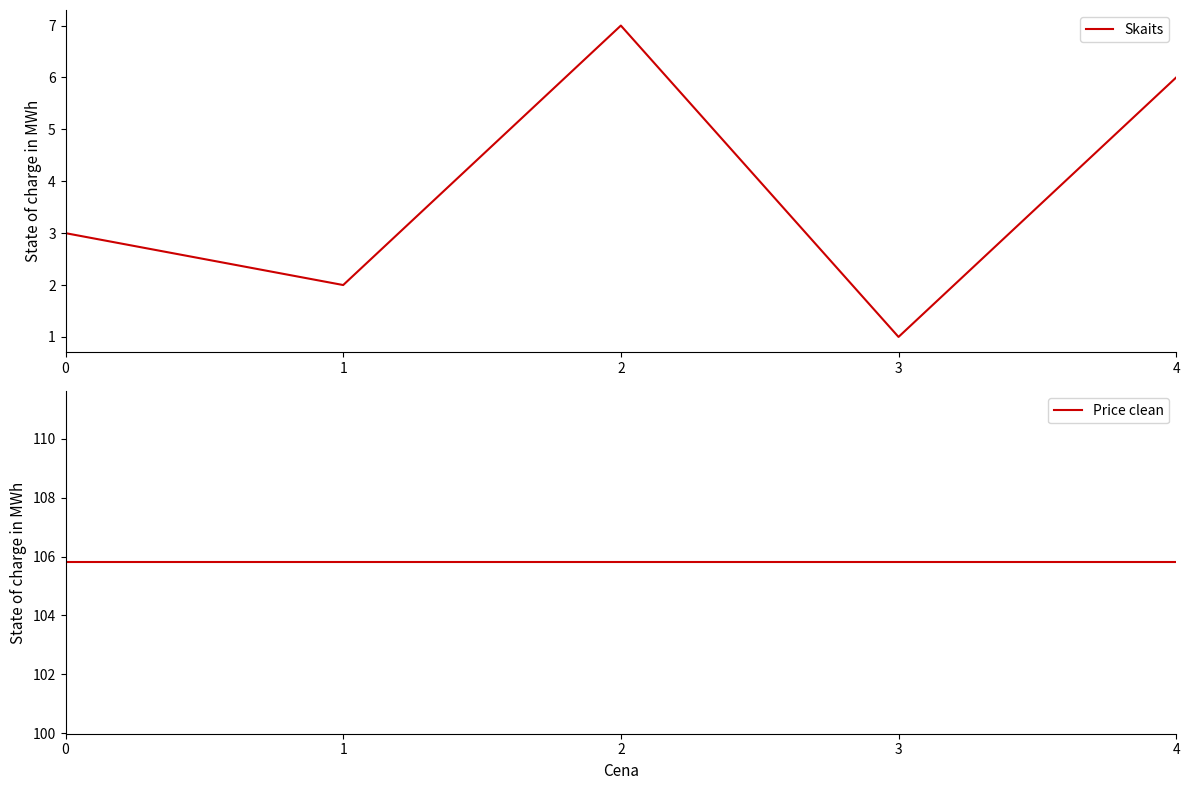

What is the difference between the highest and lowest values at 1?

103.8